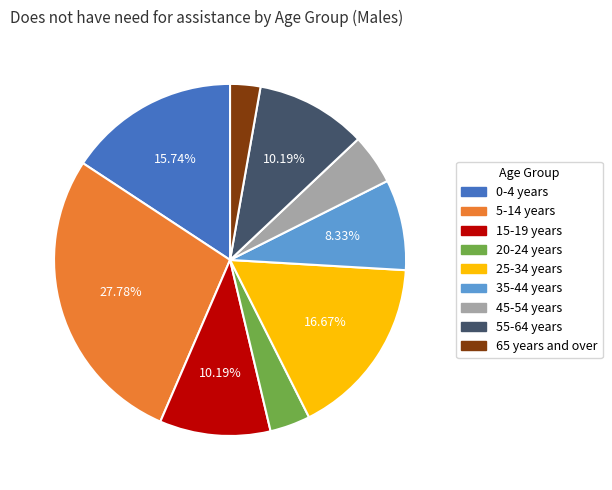

Combined, do 35-44 years and 25-34 years account for over 50%?

No